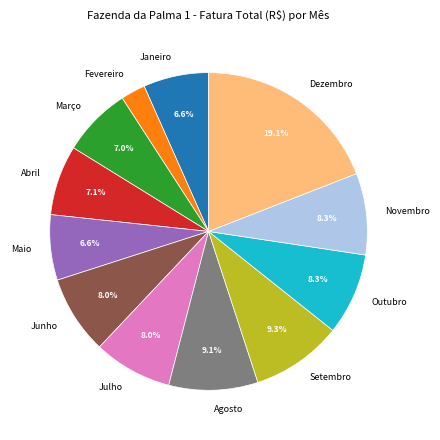

How many slices are in this pie chart?

12